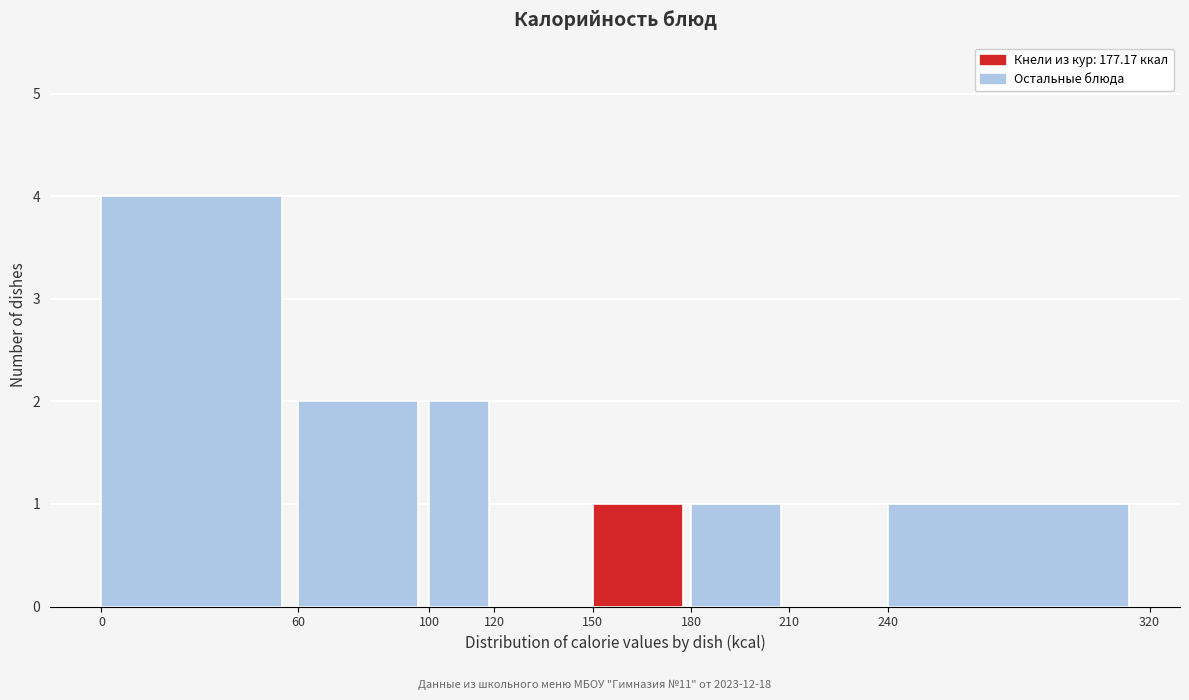

What is the height of the bar covering 100 to 120 on the x-axis? The values are not printed on the chart, so give them approximately, as read against the axis.

2